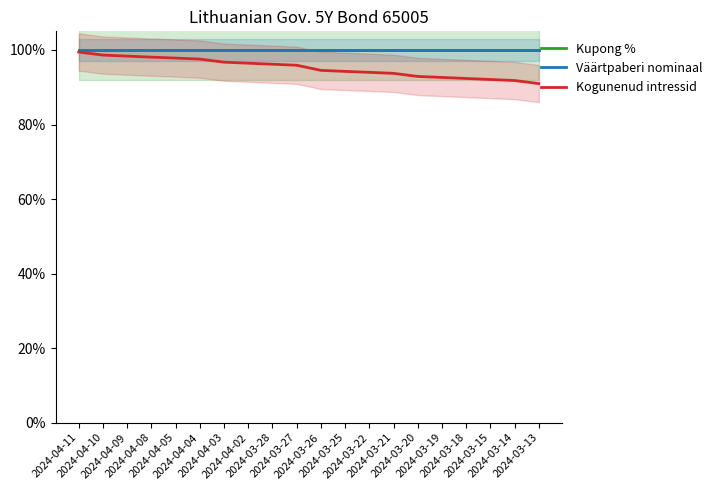

Read the Väärtpaberi nominaal value at 2024-03-18.

1.0